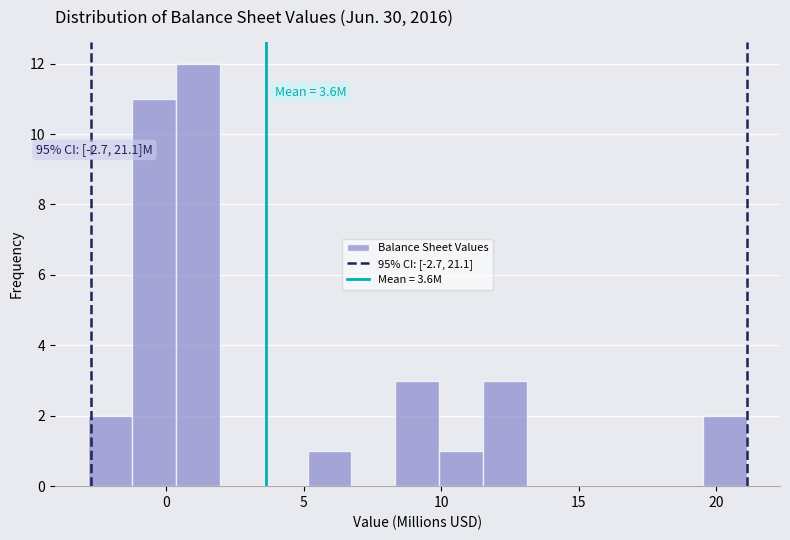

Around what value on the x-axis is the tallest bar? Give the approximate position of its centre, as read against the axis.

1.0